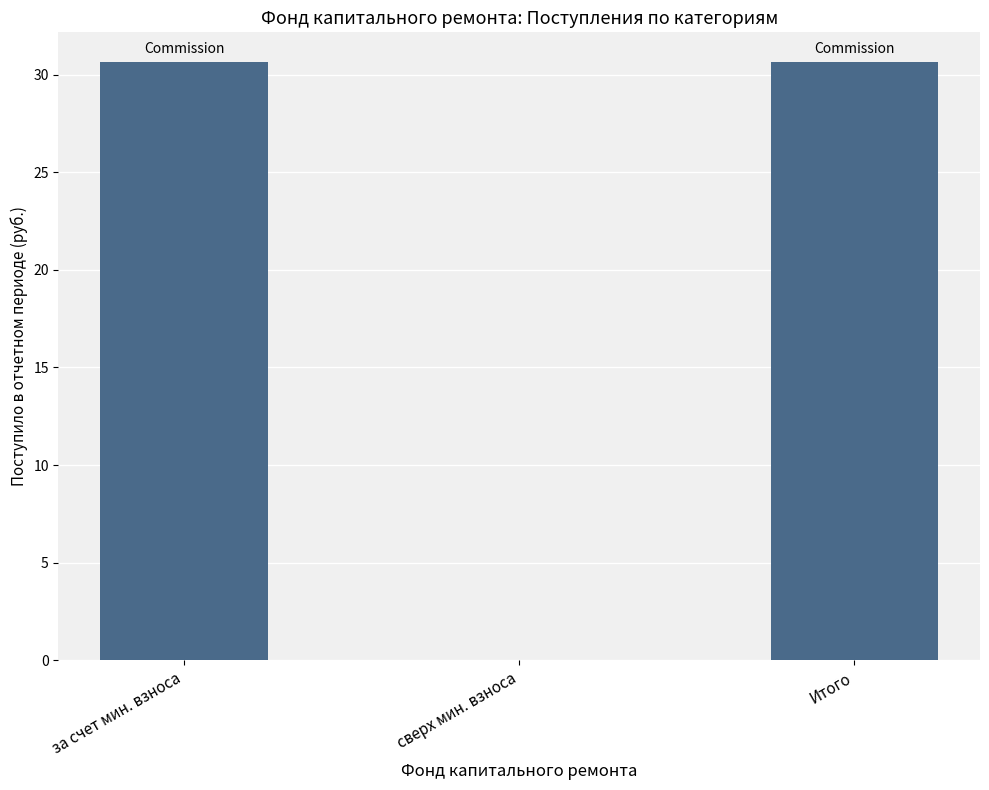

Are the bars horizontal?

No